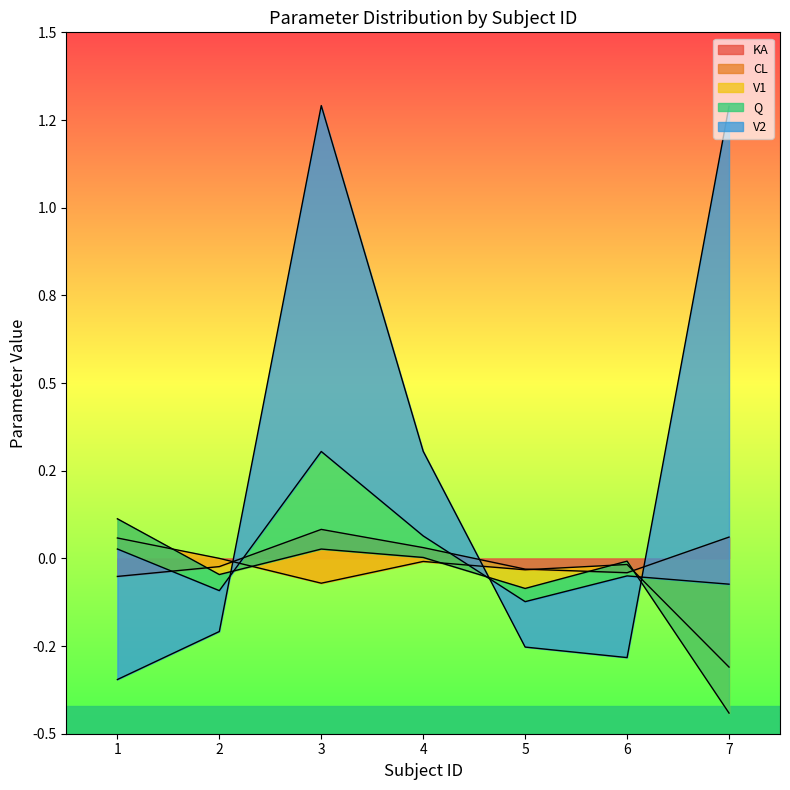

Reading left to right, extract all data points from this chart.

KA: 1=-0.1	2=-0.0	3=0.1	4=0.0	5=-0.0	6=-0.0	7=0.1
CL: 1=0.1	2=0.0	3=-0.2	4=-0.0	5=-0.0	6=0.0	7=-0.4
V1: 1=0.1	2=-0.0	3=0.1	4=0.0	5=-0.1	6=0.0	7=-0.1
Q: 1=-0.1	2=-0.0	3=0.3	4=0.1	5=-0.0	6=-0.0	7=0.4
V2: 1=-0.4	2=-0.1	3=1.0	4=0.2	5=-0.1	6=-0.2	7=1.4